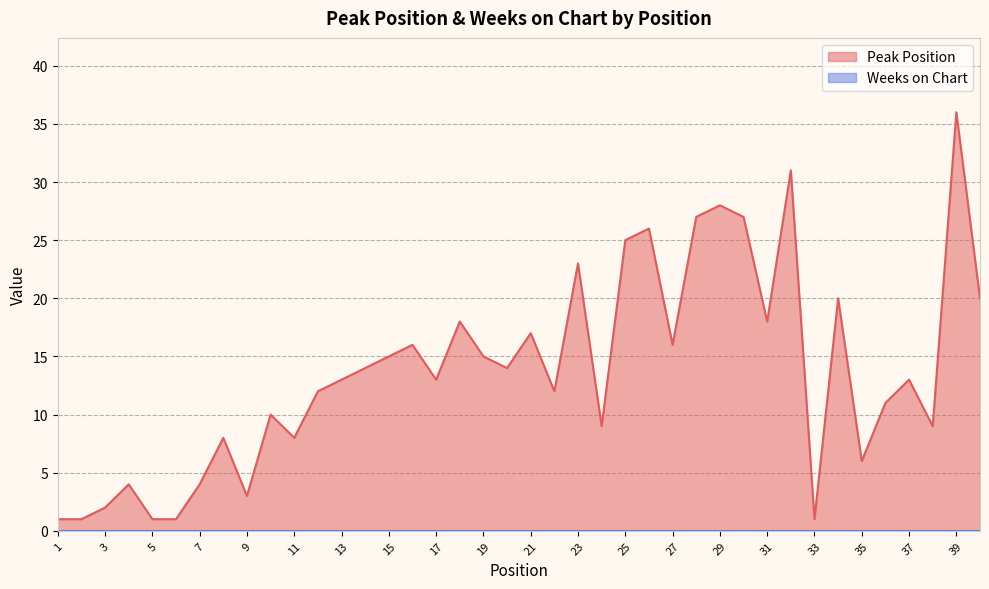

Where is the first local minimum?

9